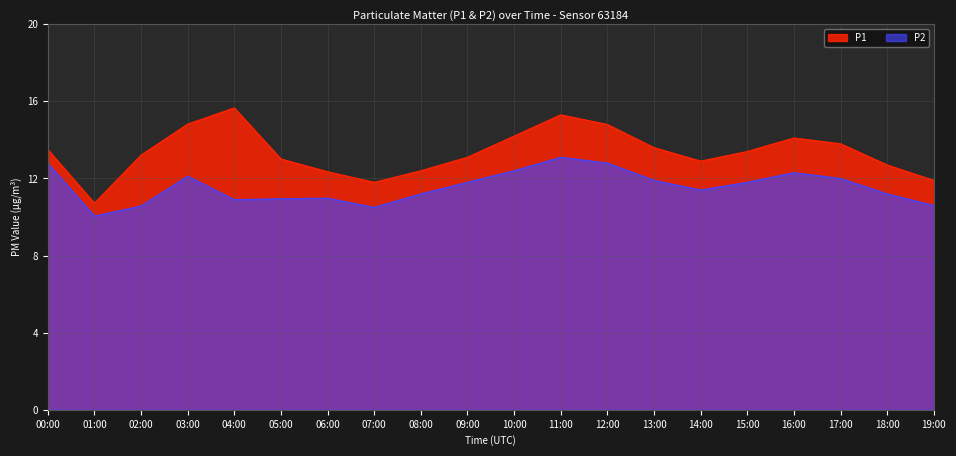

Which series has the widest spread of values?

P1